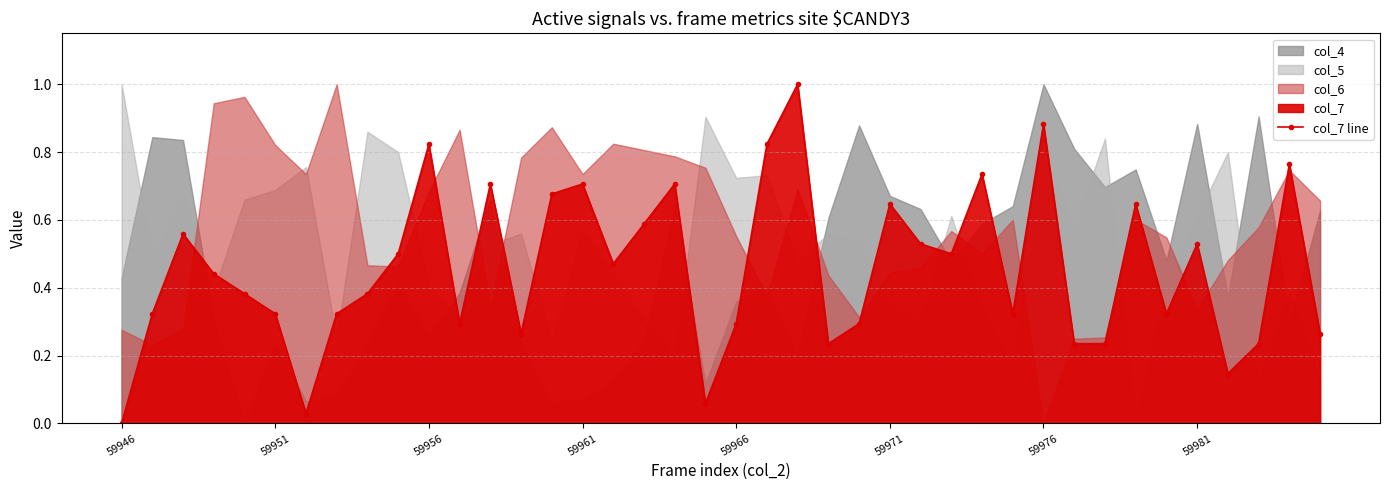

Is it true that col_7 line equals 0.3 at 59966?

True